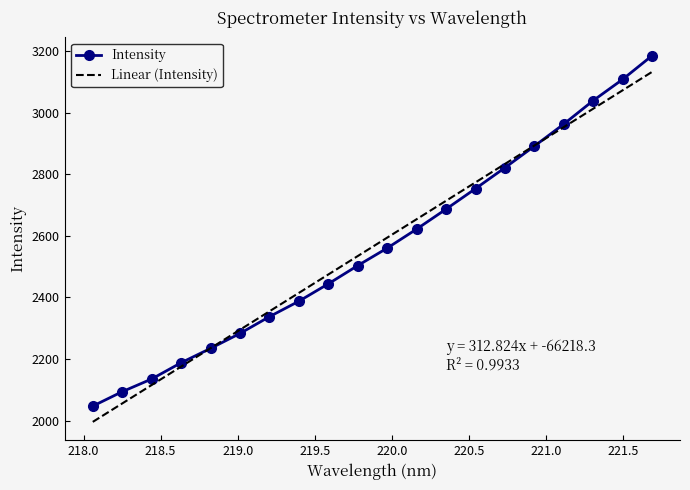

Rank the categories by value from lowest to highest.

218.0596, 218.2508, 218.442, 218.6332, 218.8244, 219.0156, 219.2067, 219.3979, 219.589, 219.7801, 219.9712, 220.1623, 220.3533, 220.5444, 220.7354, 220.9264, 221.1174, 221.3083, 221.4993, 221.6902